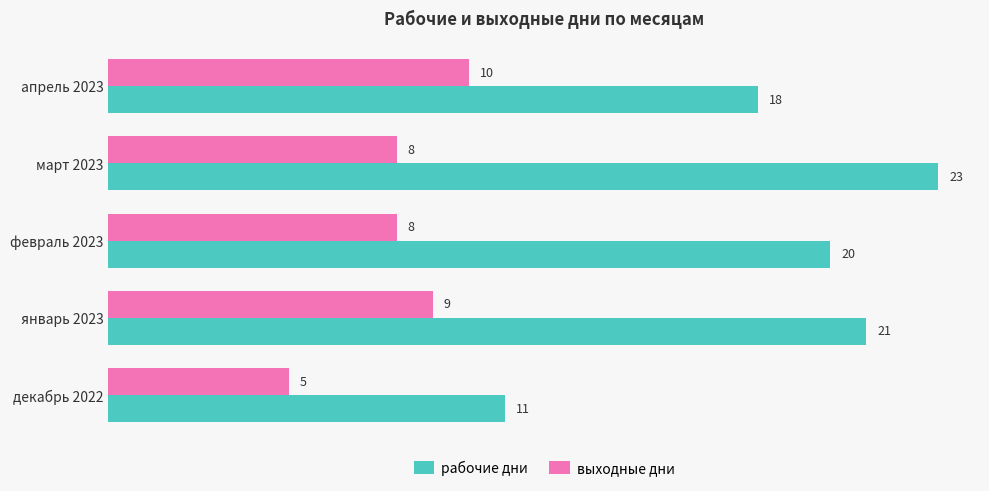

List the series in order of their overall mean, lowest first.

выходные дни, рабочие дни